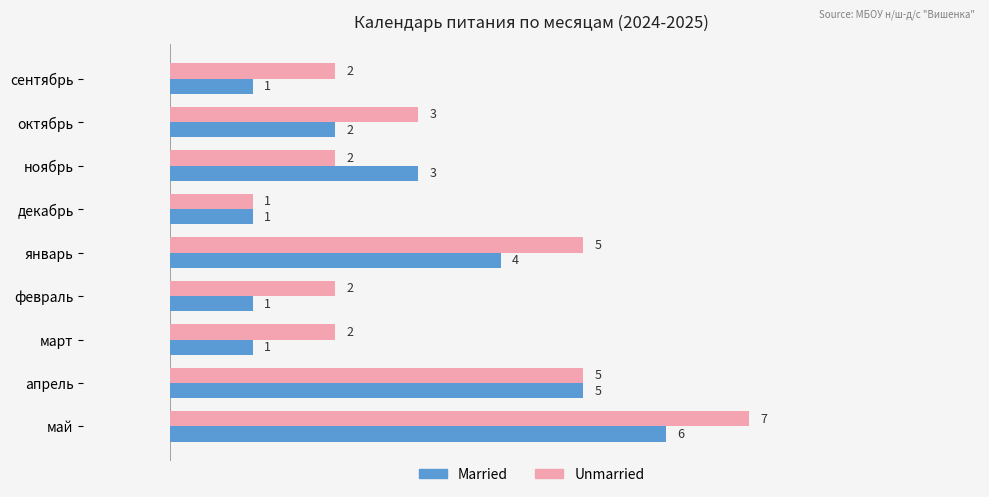

How many Unmarried values are between 2 and 5?

7